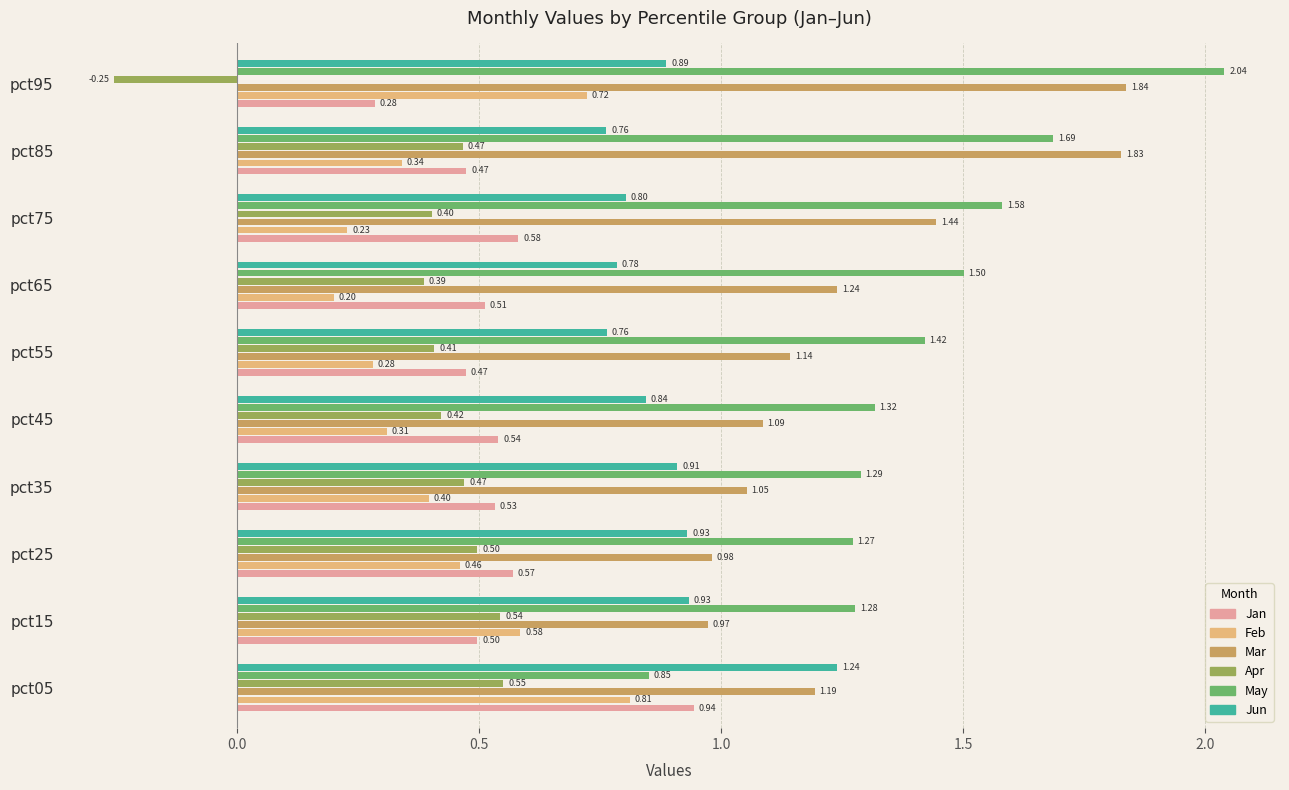

List the labels in order of Feb value, largest first.

pct05, pct95, pct15, pct25, pct35, pct85, pct45, pct55, pct75, pct65